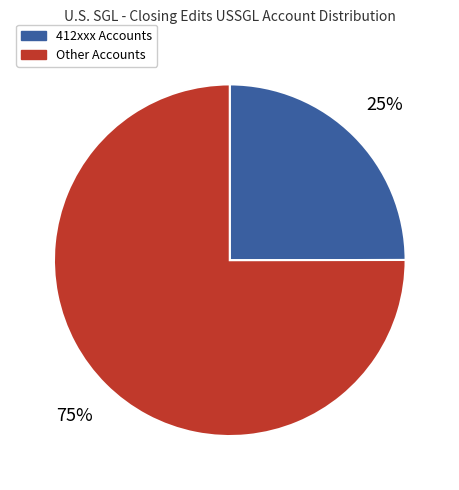

To the nearest percent, what portion does 412xxx Accounts represent?

25%